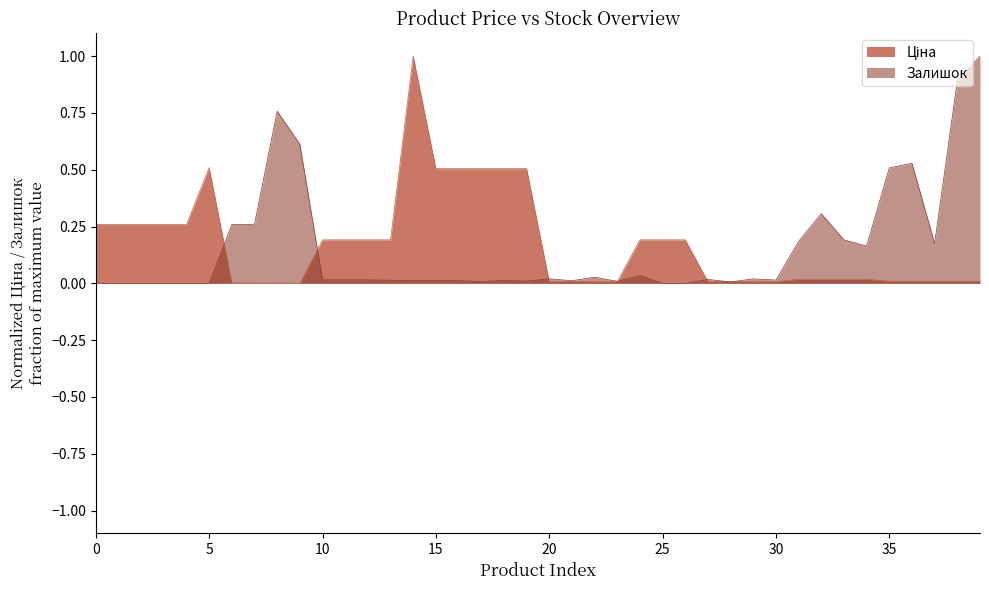

The value of Залишок at 35 is 0.5. True or false?

True